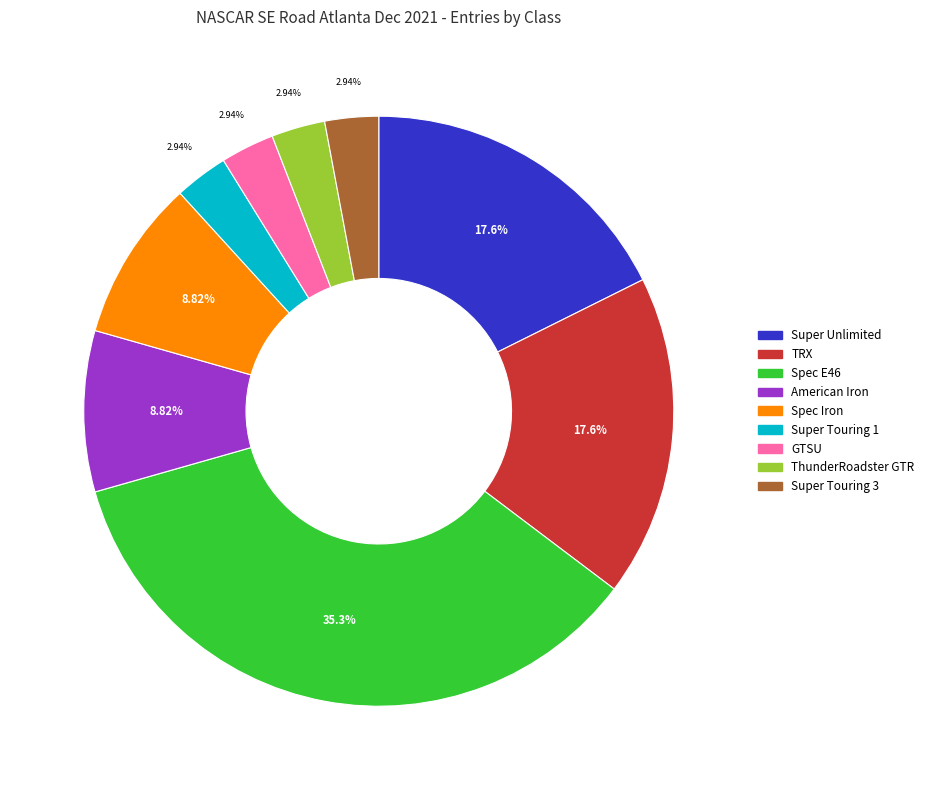

Is there a majority slice in this chart?

No